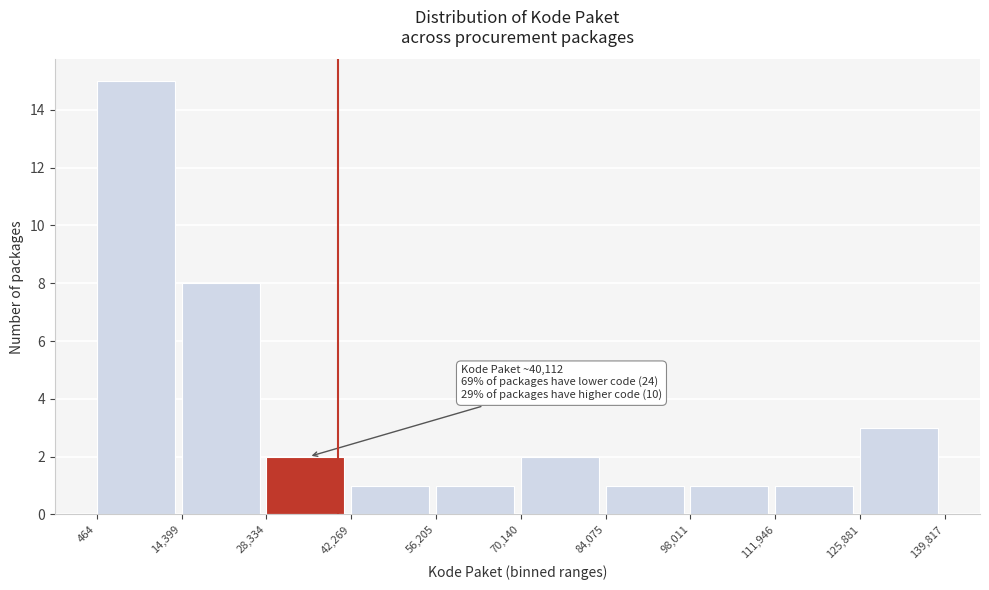

Over which range of the x-axis is the bar tallest?

464 to 14,399